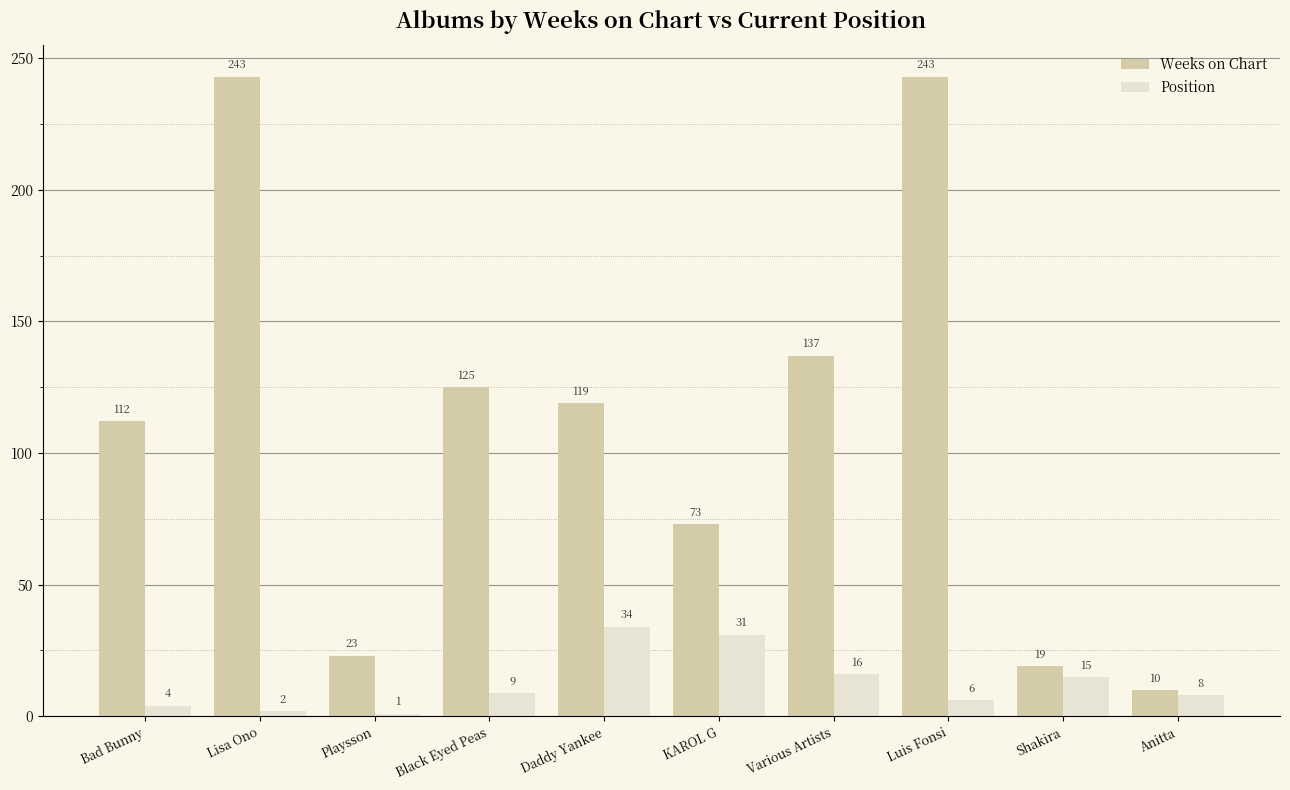

What is the difference between the highest and lowest values at Various Artists?

121